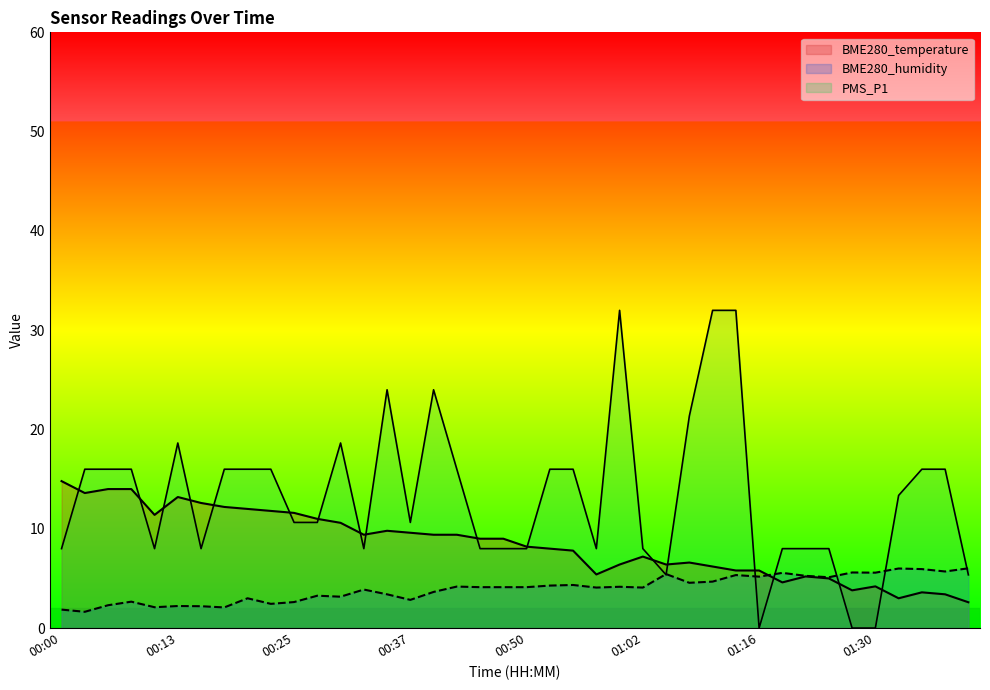

What is the total value across all series at 00:13?

34.1